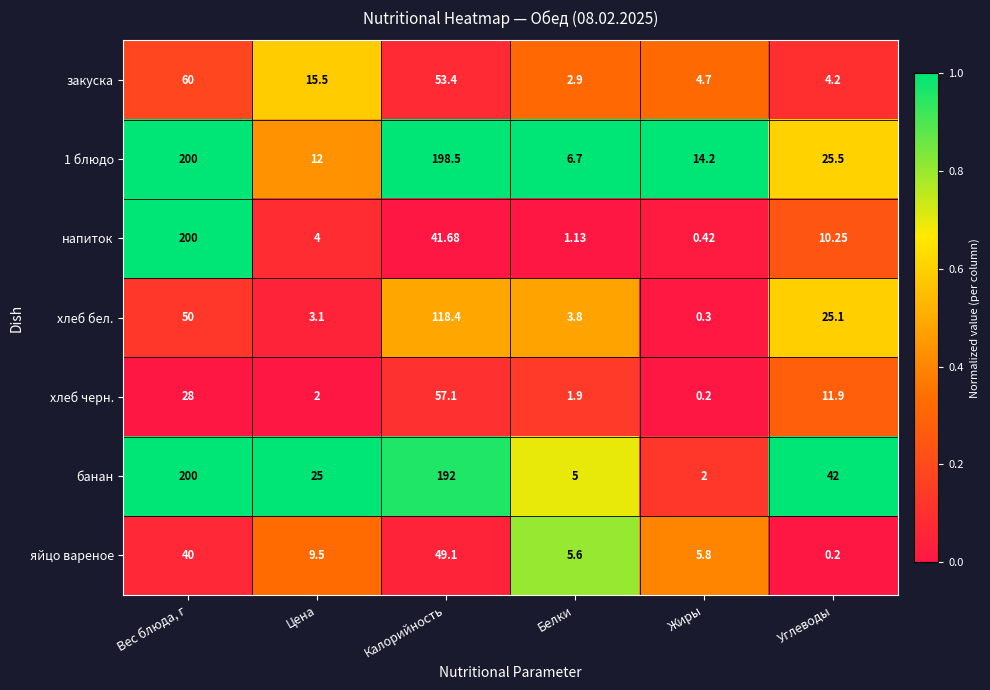

List the labels in order of хлеб бел. value, largest first.

Калорийность, Вес блюда, г, Углеводы, Белки, Цена, Жиры